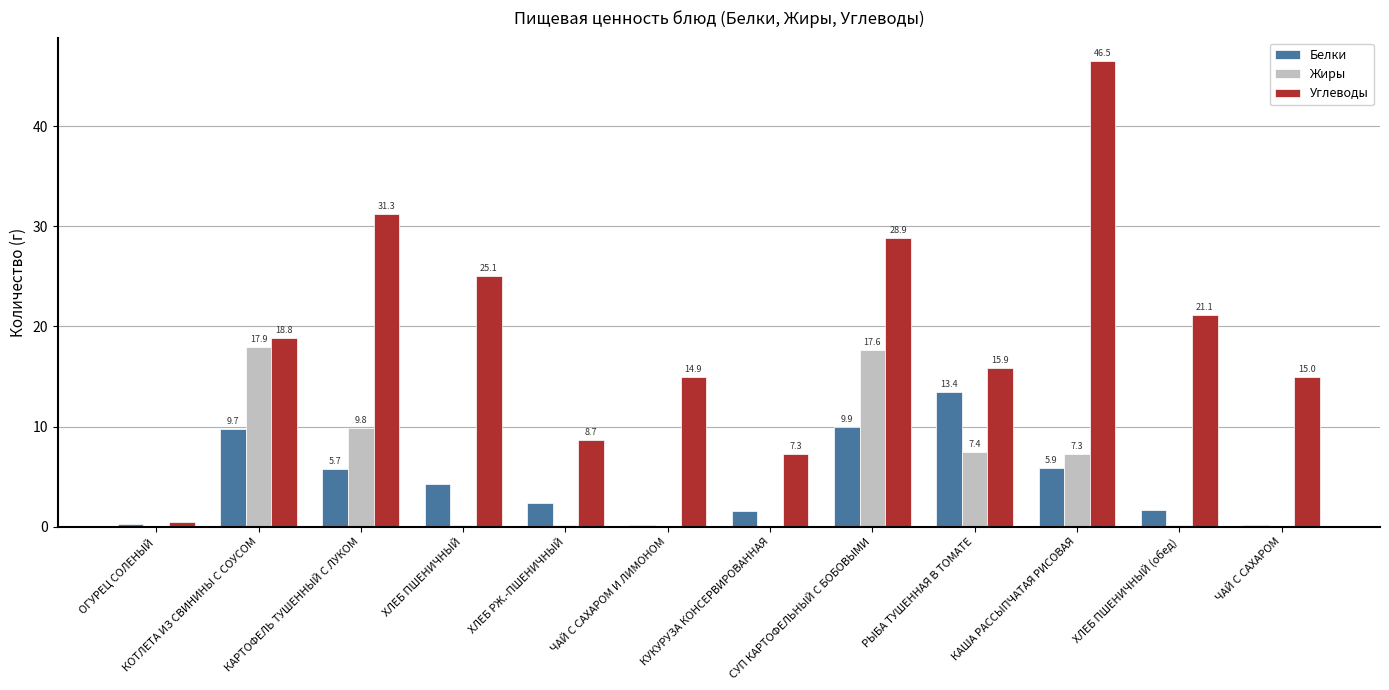

Is it true that Углеводы equals 18.8 at КОТЛЕТА ИЗ СВИНИНЫ С СОУСОМ?

True